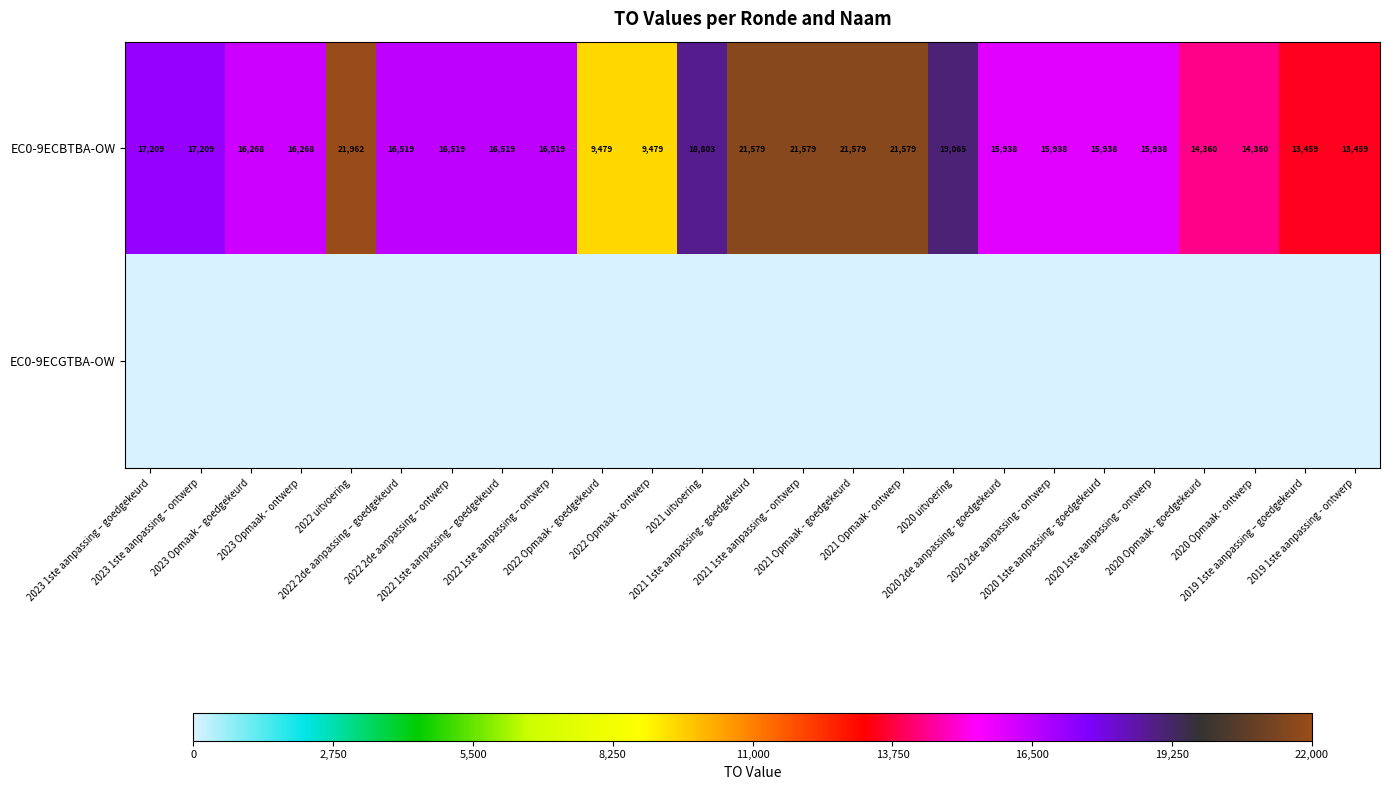

Which has a higher value, 2020 Opmaak - goedgekeurd or 2020 2de aanpassing - ontwerp?

2020 2de aanpassing - ontwerp